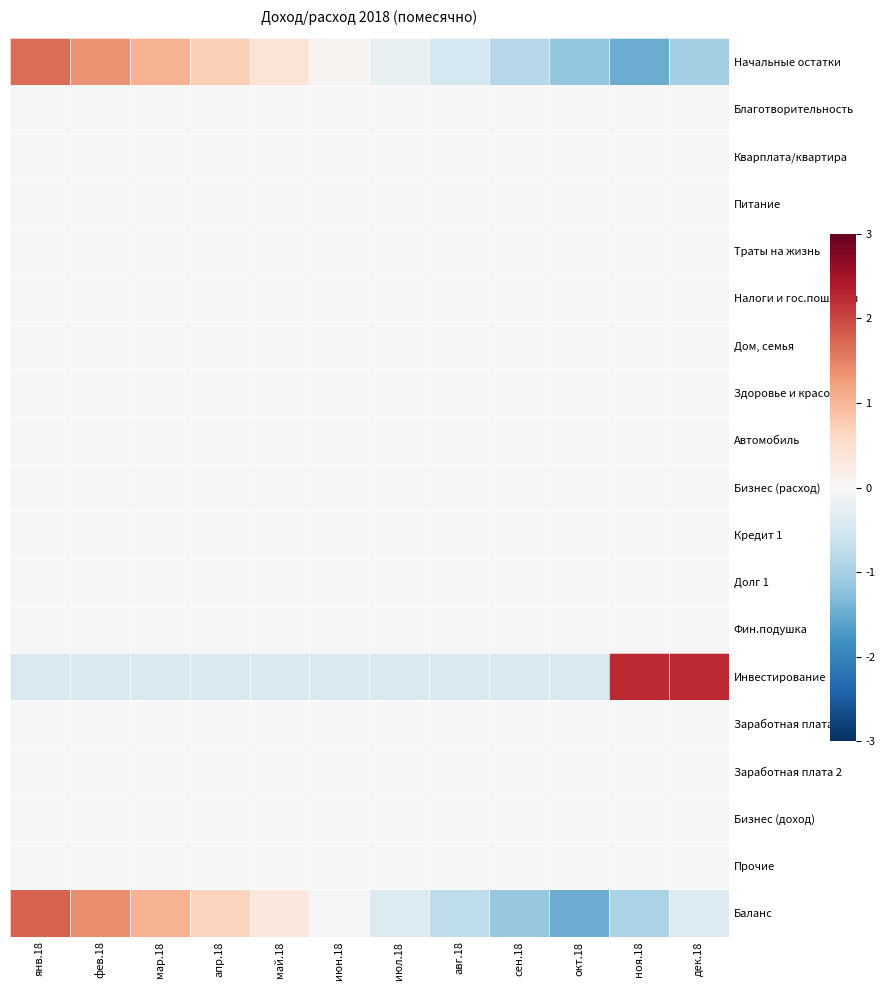

How many data points does each series have?

12